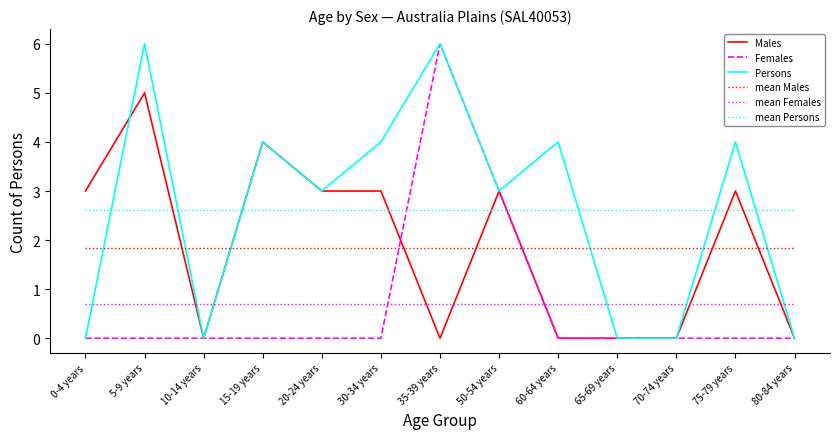

Between 30-34 years and 70-74 years, which series saw the biggest shift?

Persons